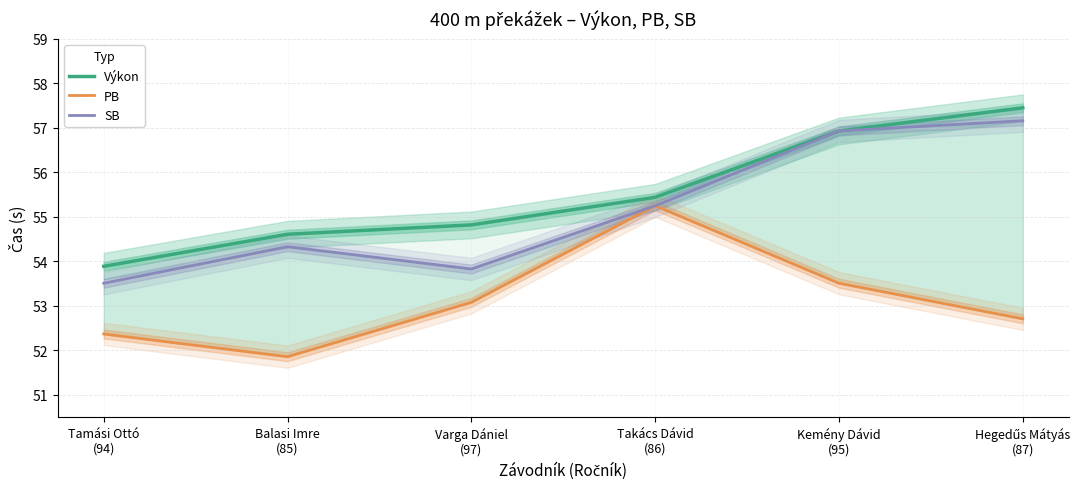

At which label does Výkon first exceed 55?

Takács Dávid
(86)